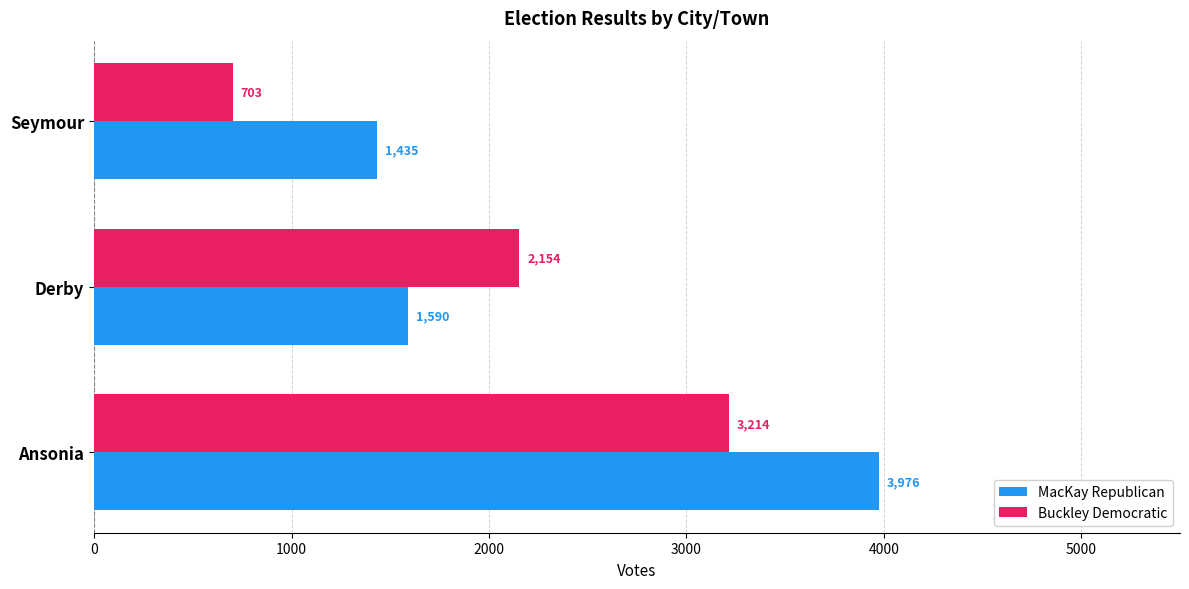

What is the difference between the second highest and minimum values in the MacKay Republican series?

155